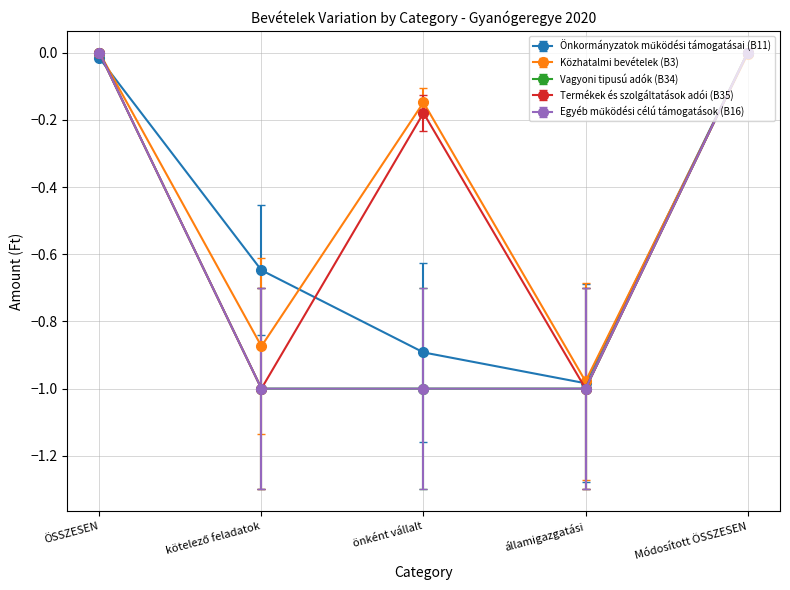

At which category does Termékek és szolgáltatások adói (B35) reach its first local valley?

kötelező feladatok